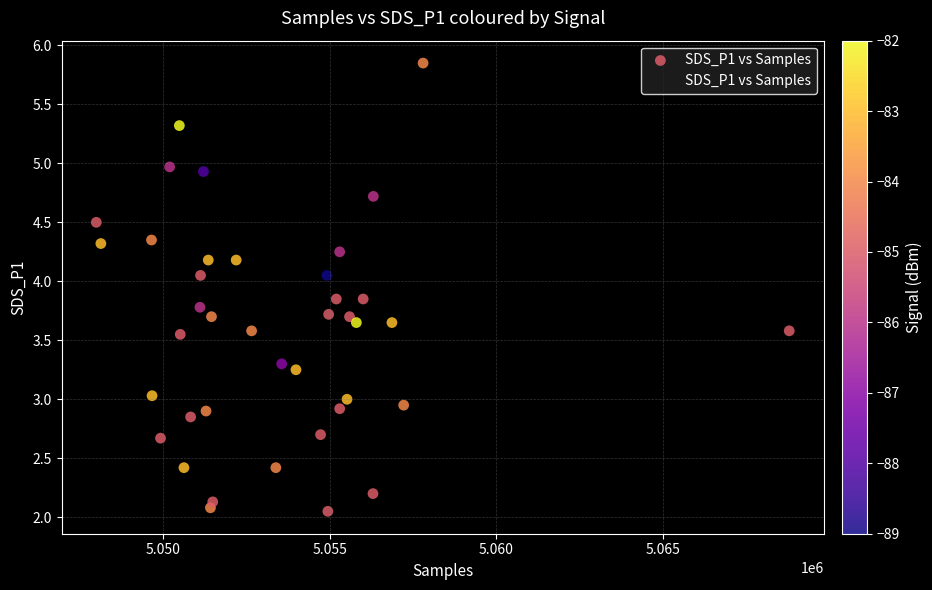

What is the range of X values (max minus min)?

20816.0